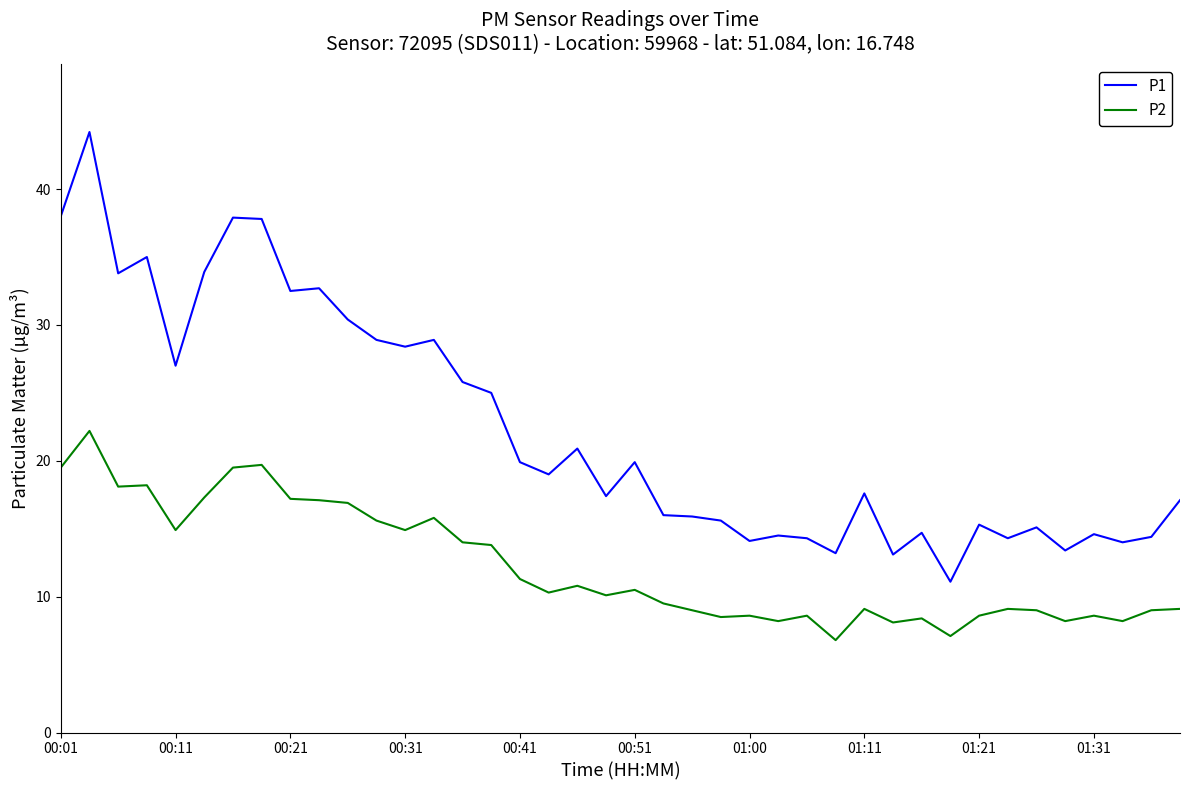

True or false: P2 and P1 intersect in this chart.

False